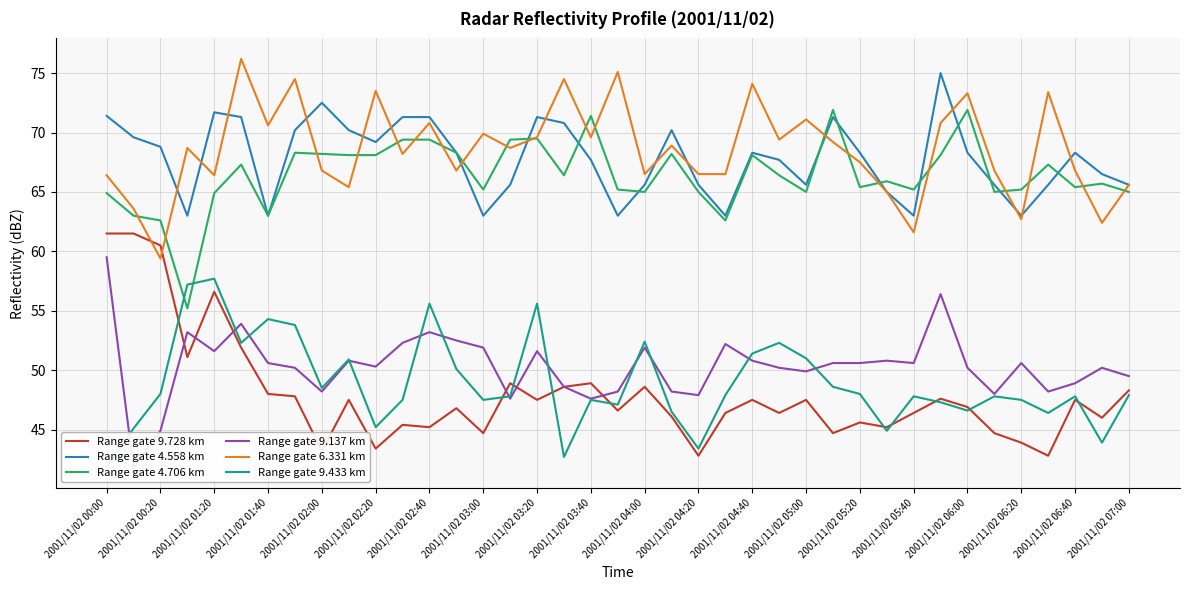

Is it true that Range gate 4.558 km equals 41.1 at 2001/11/02 03:00?

False